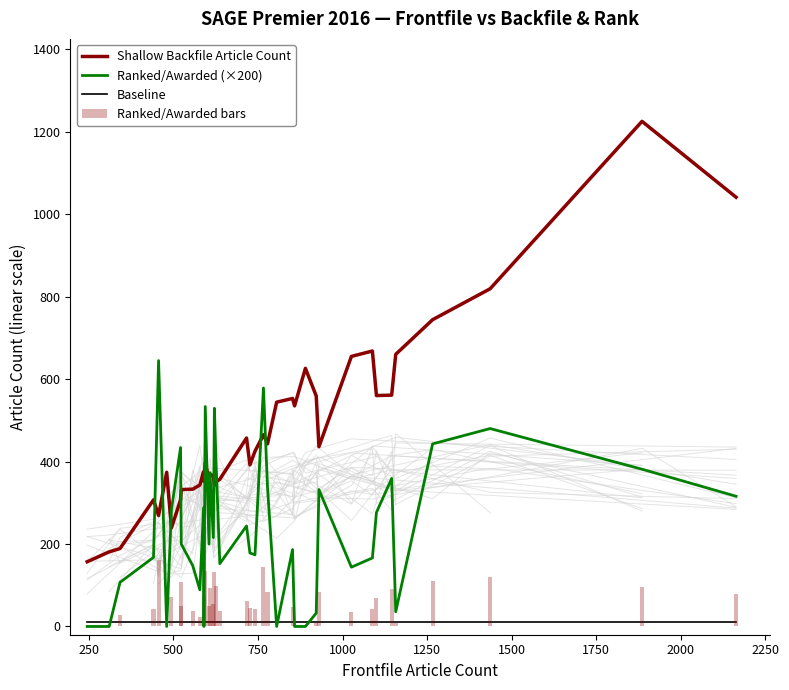

What is the average value of the Ranked/Awarded bars series?

58.9